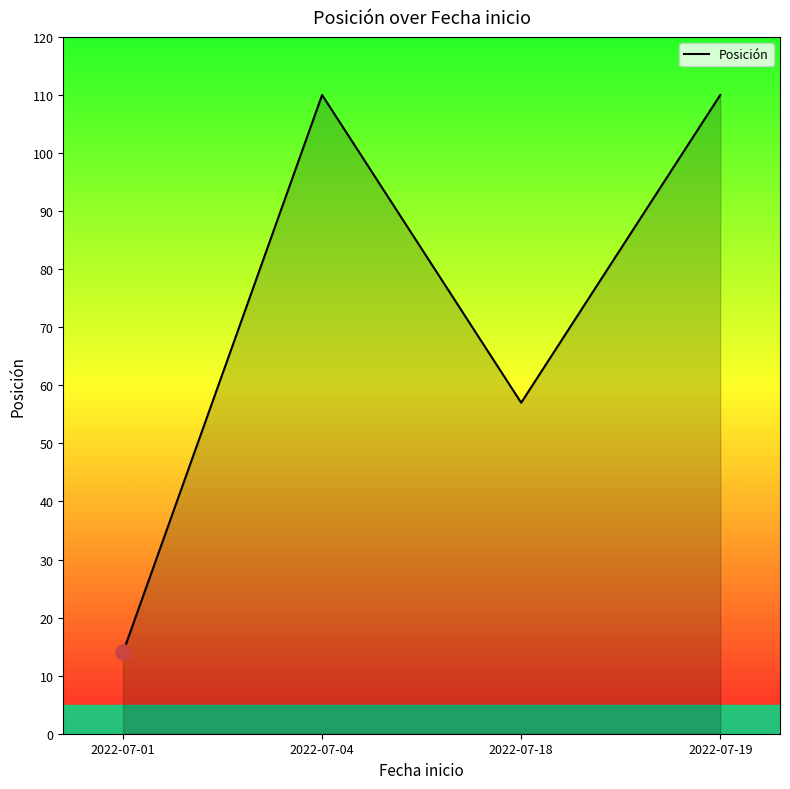

Which has a higher value, 2022-07-04 or 2022-07-18?

2022-07-04